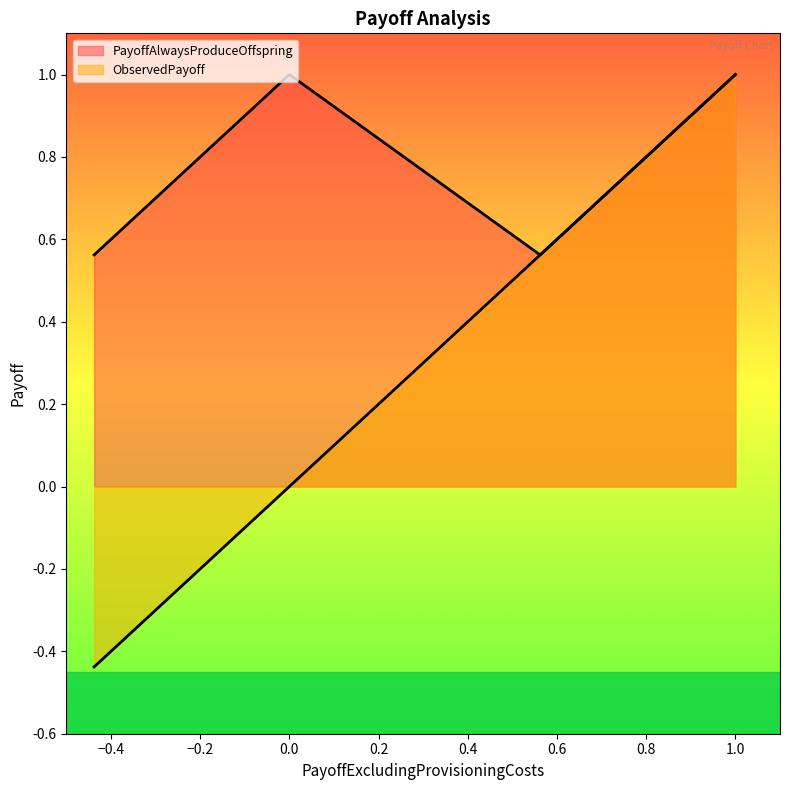

How many lines are shown in the chart?

2